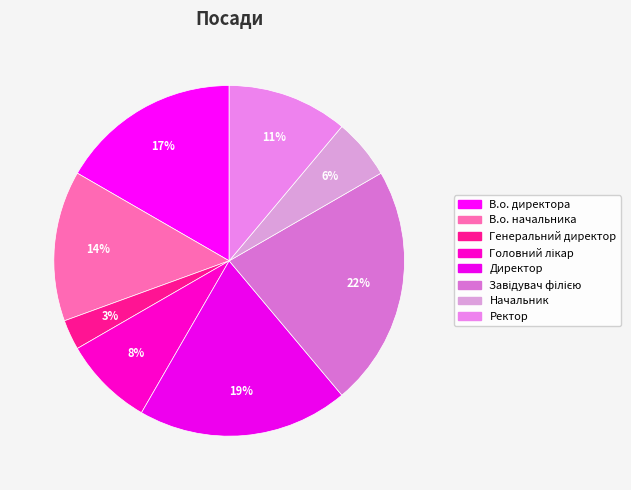

Count the number of slices in the pie.

8